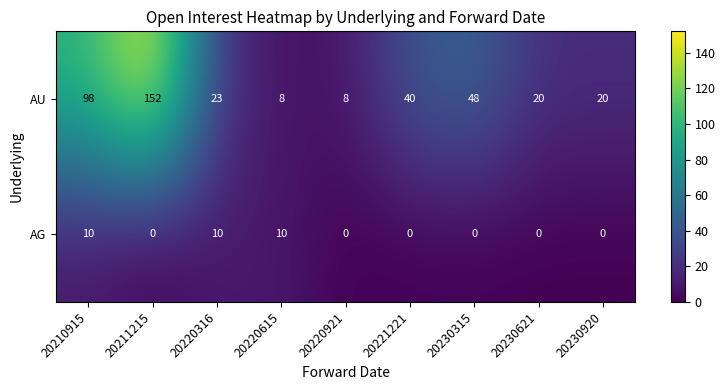

At which category is the sum across all series the highest?

20211215